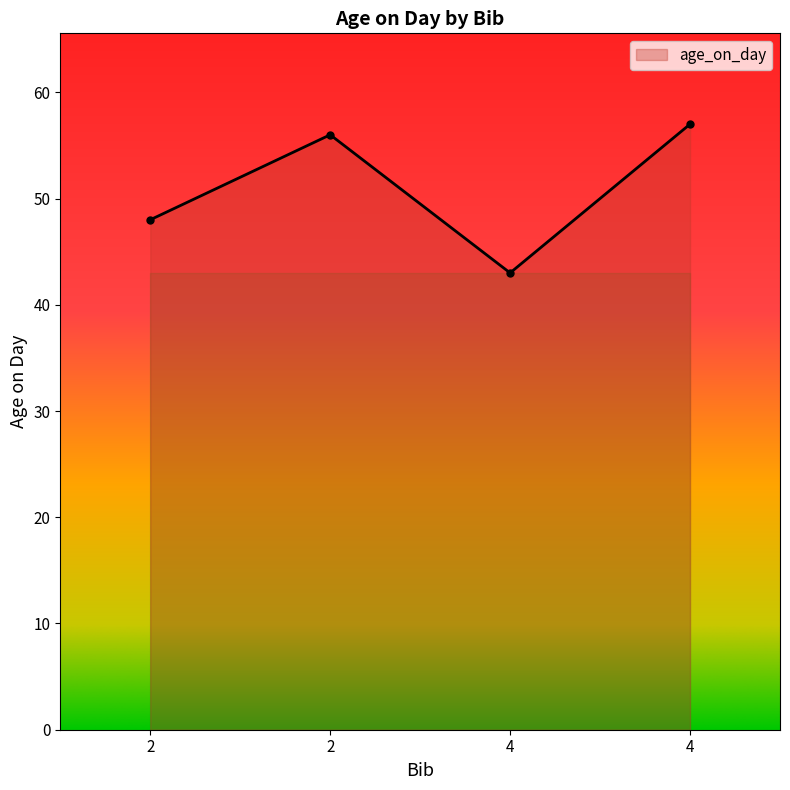

How many lines are shown in the chart?

1